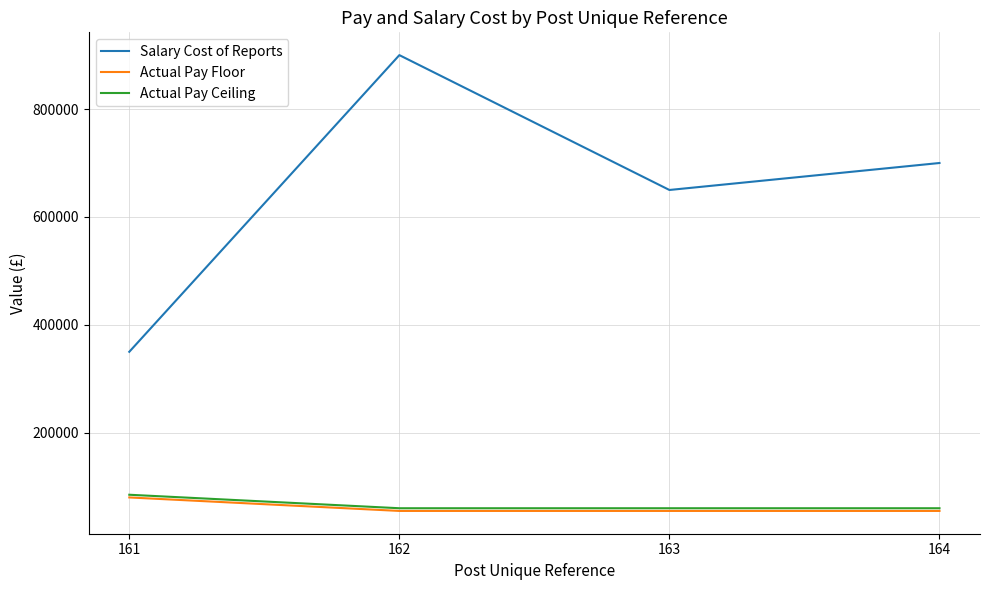

Does the chart display data point markers on the line(s)?

No